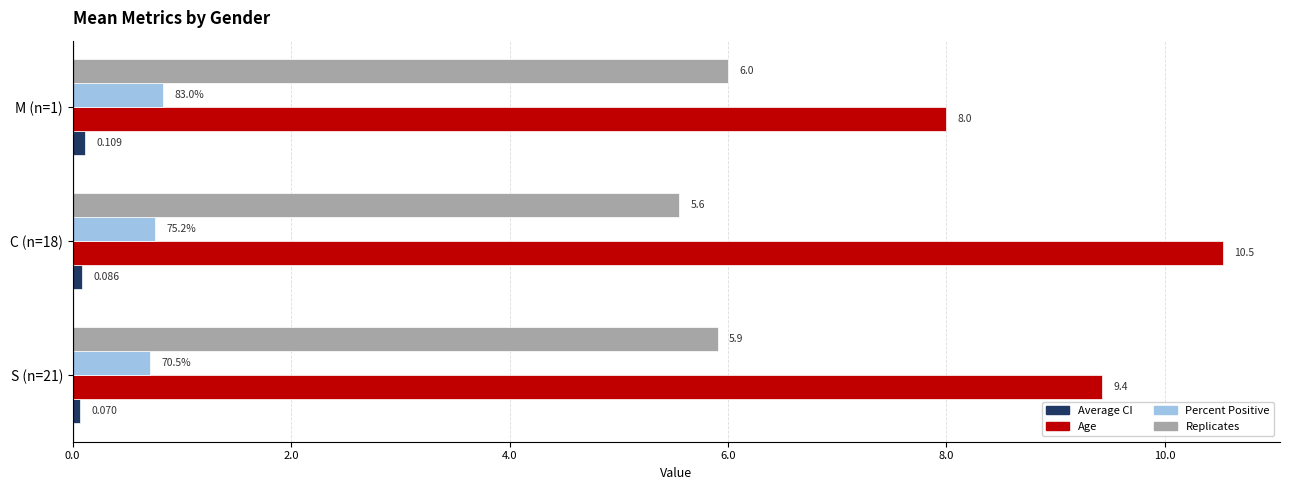

Which series has the largest range (max minus min)?

Age